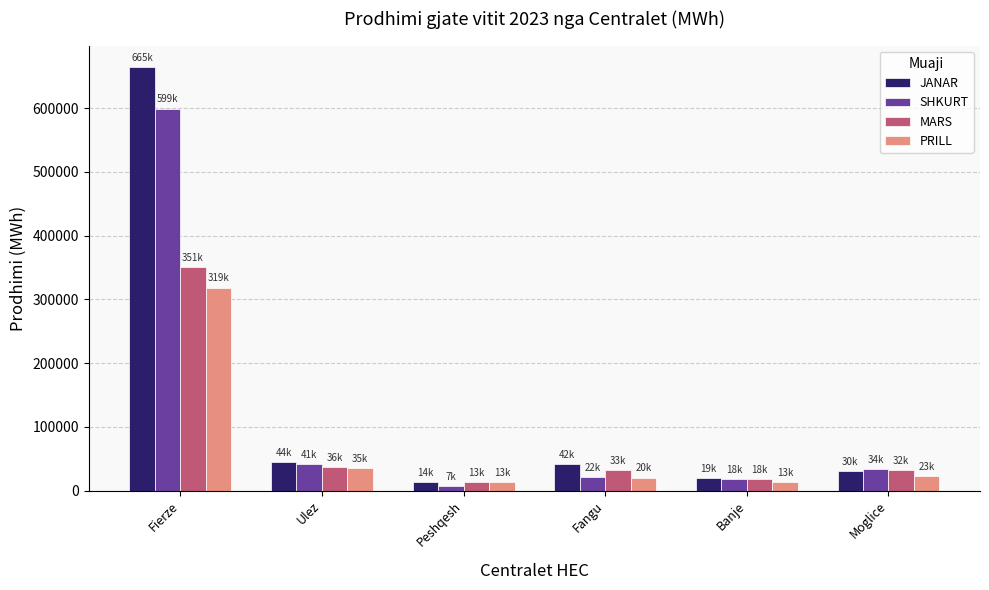

Rank the series by their maximum value, from highest to lowest.

JANAR, SHKURT, MARS, PRILL